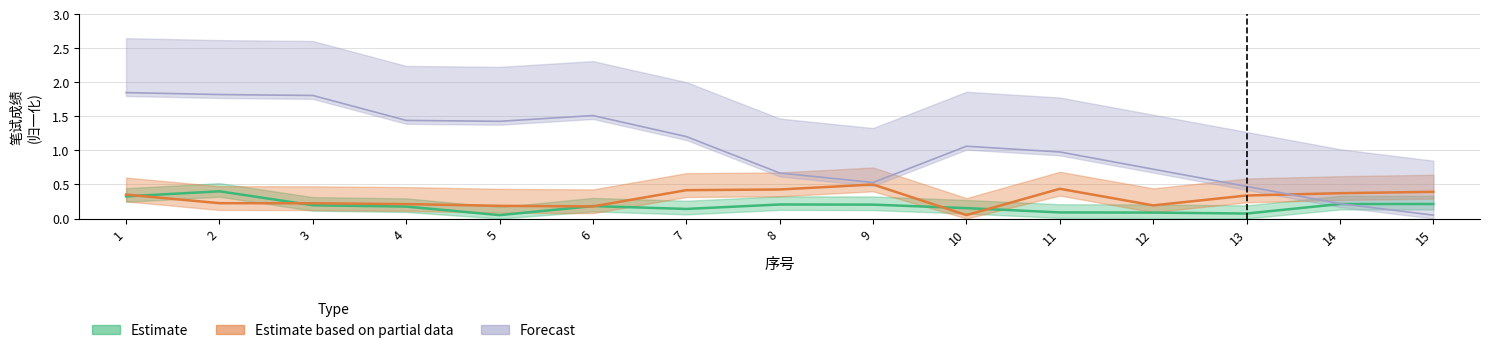

Between 13 and 15, which is larger?

15